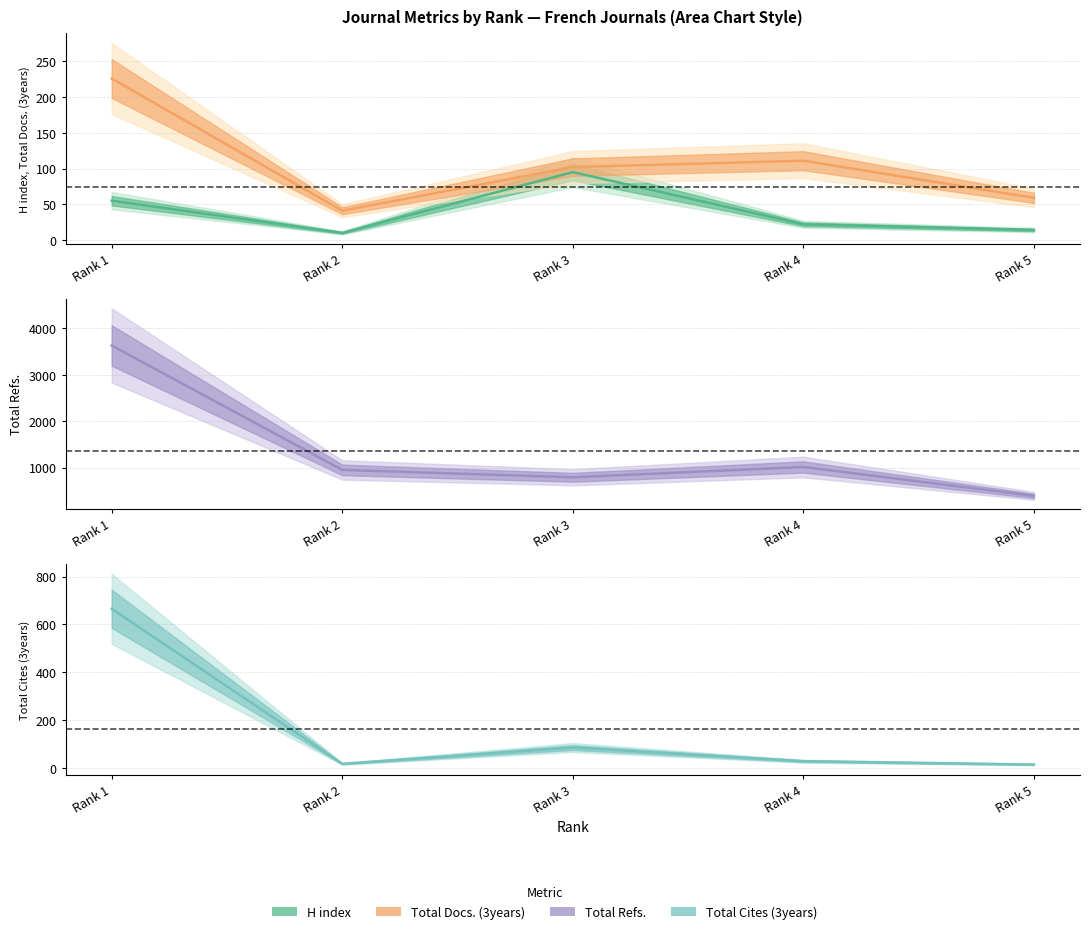

How many intersections are there between Total Cites (3years) center and Total Docs. (3years) center?

1